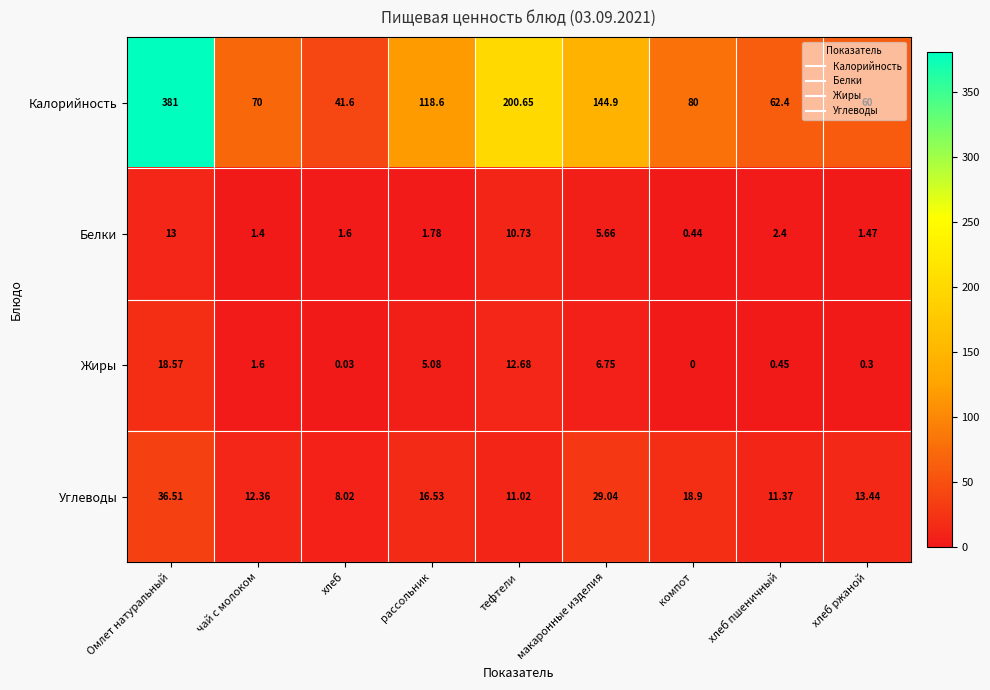

Rank the series at Омлет натуральный from lowest to highest value.

Белки, Жиры, Углеводы, Калорийность